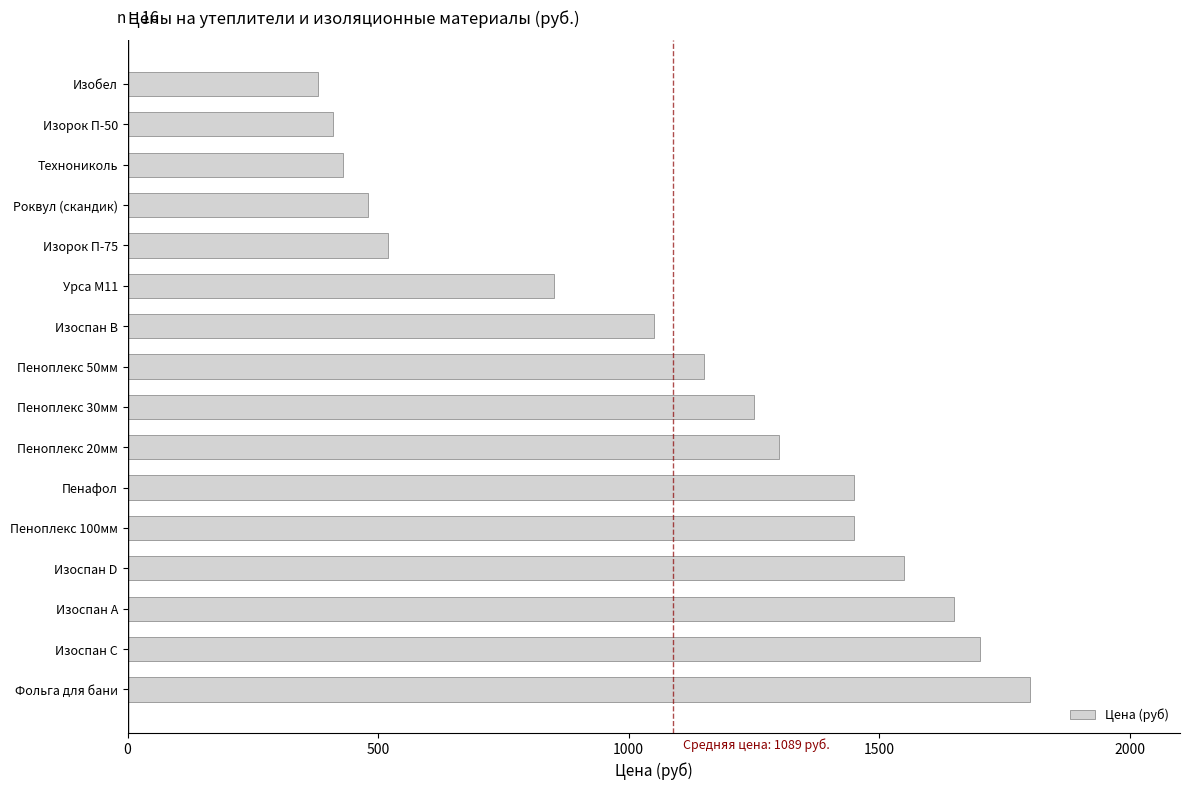

True or false: the data shows 480 at Роквул (скандик).

True